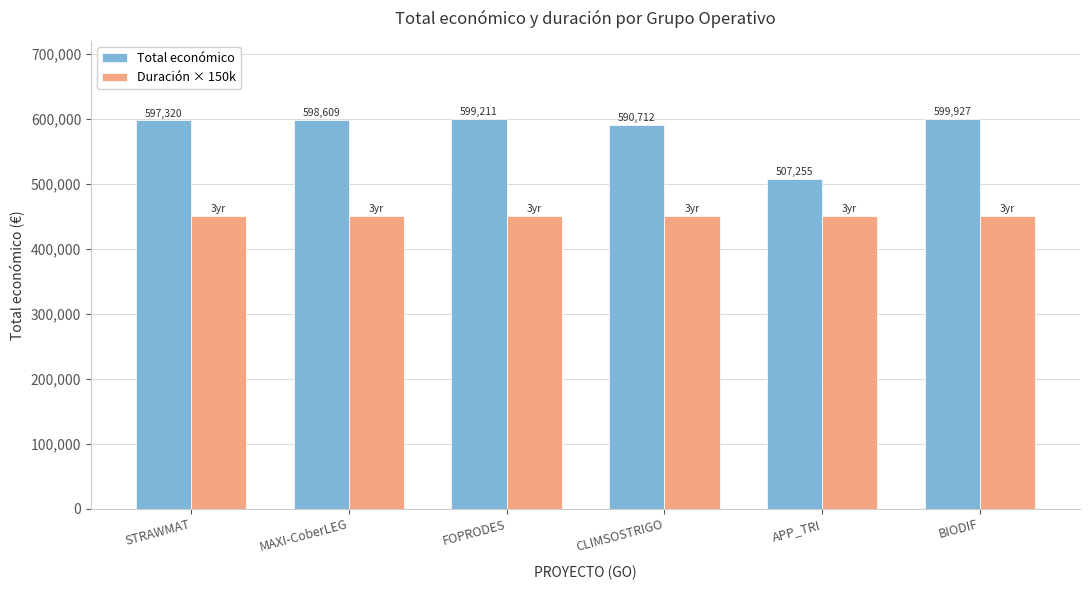

Which label corresponds to the largest value in the chart?

BIODIF